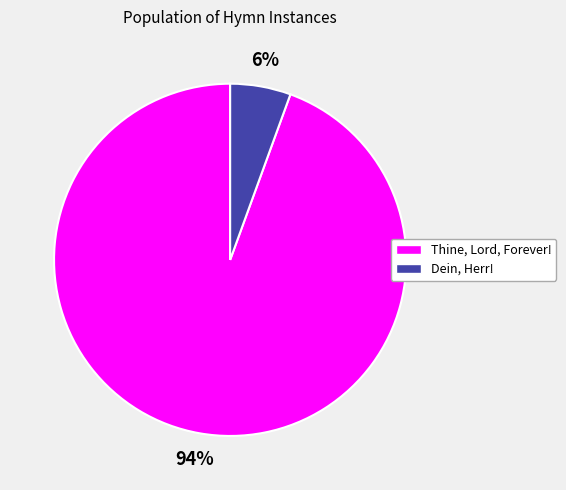

To the nearest percent, what percentage of the pie is Thine, Lord, Forever!?

94%